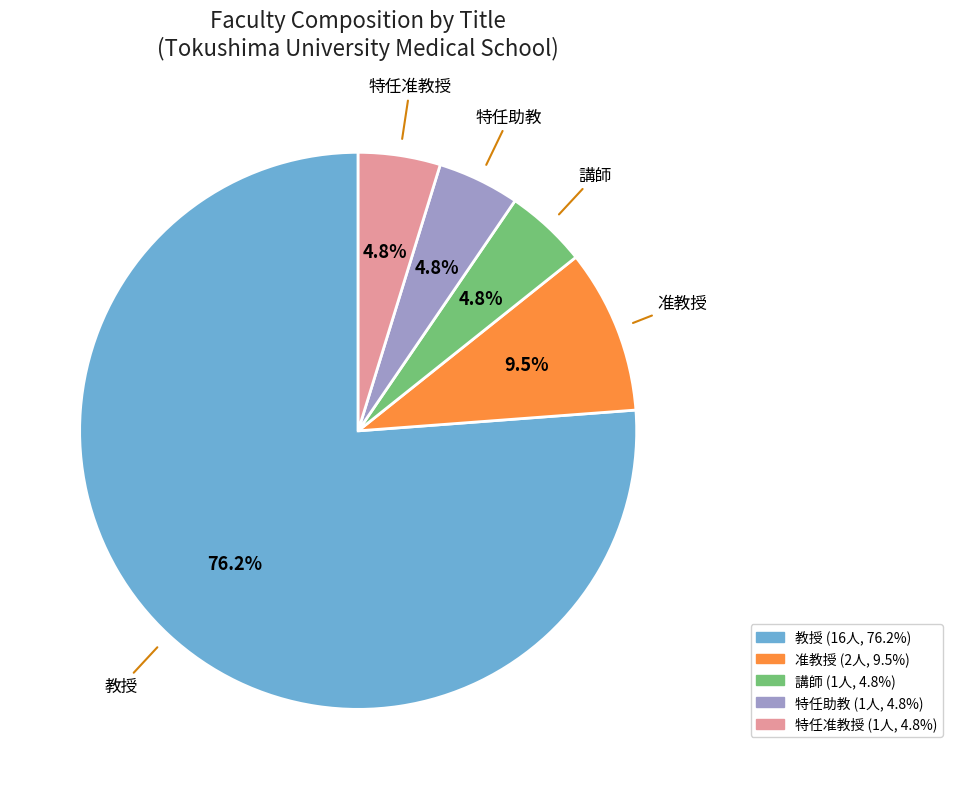

To the nearest percent, what percentage of the pie is 特任助教?

5%